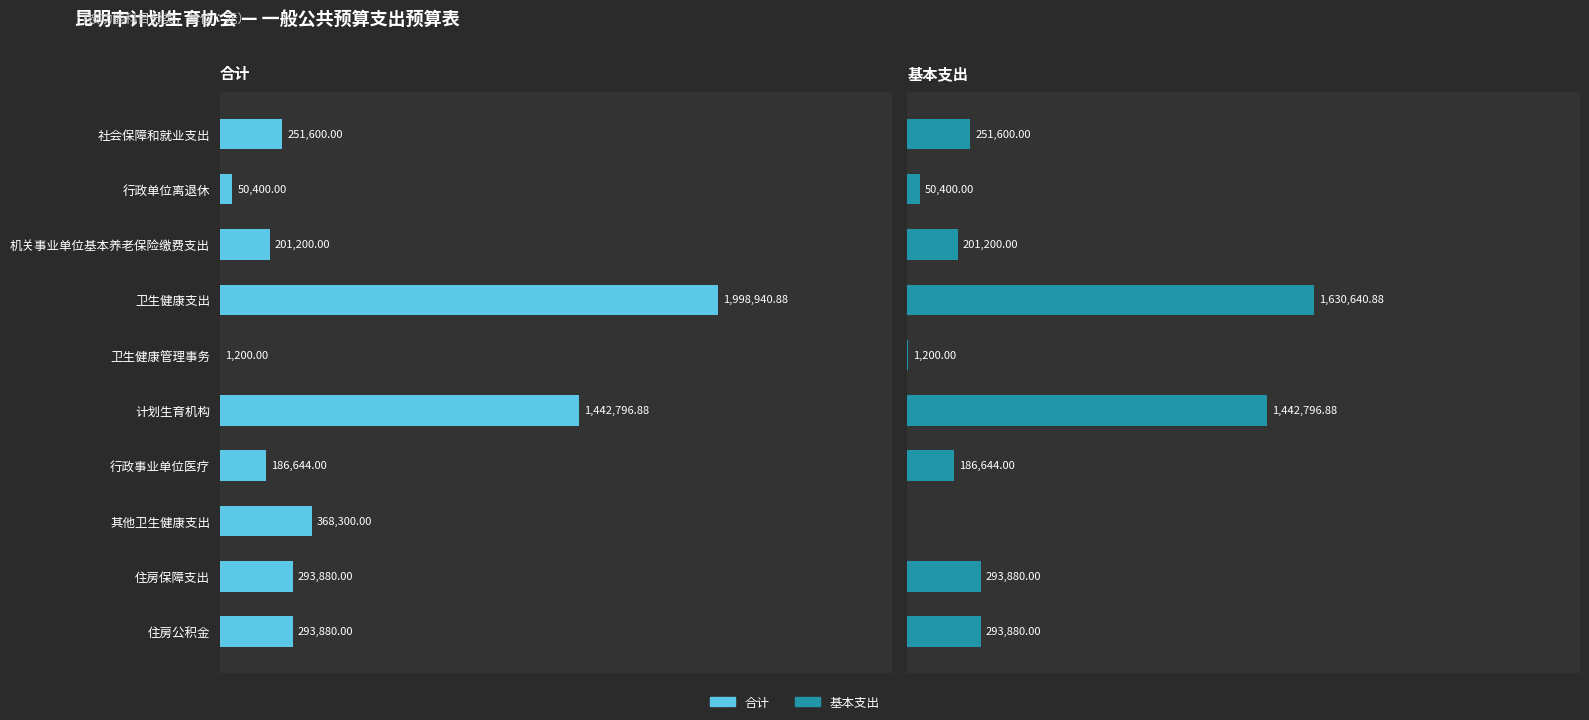

True or false: 基本支出 has a value of 94055.9 at 住房公积金.

False